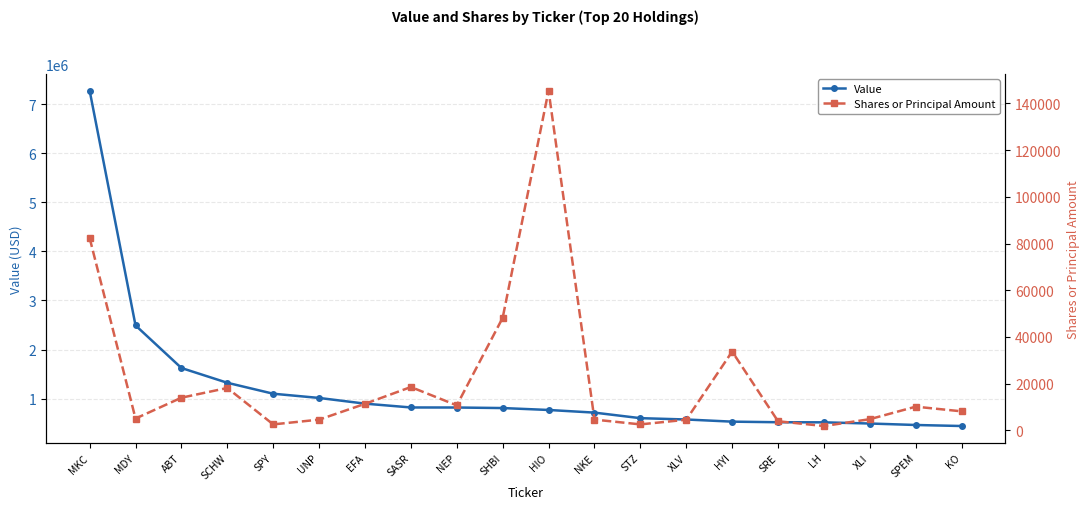

What position from the right is NKE?

9